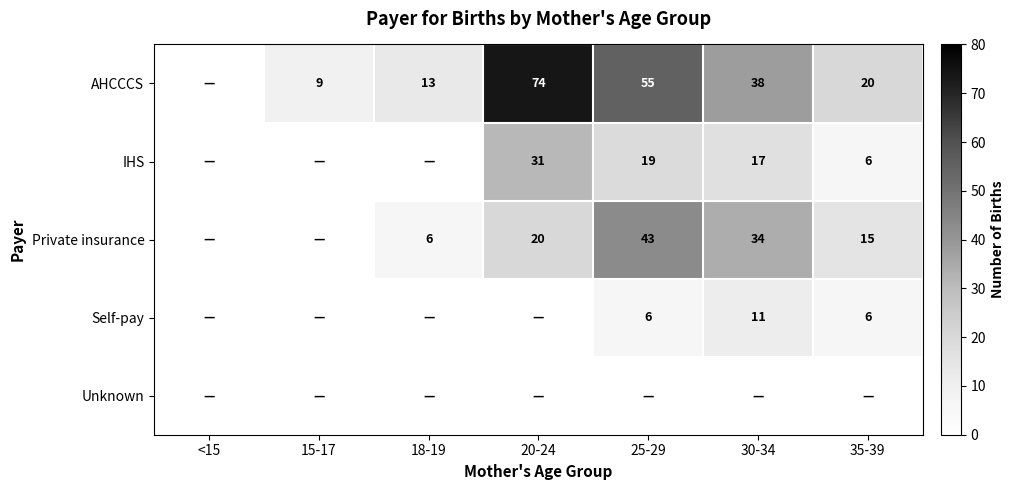

Is it true that Self-pay equals 18 at 30-34?

False